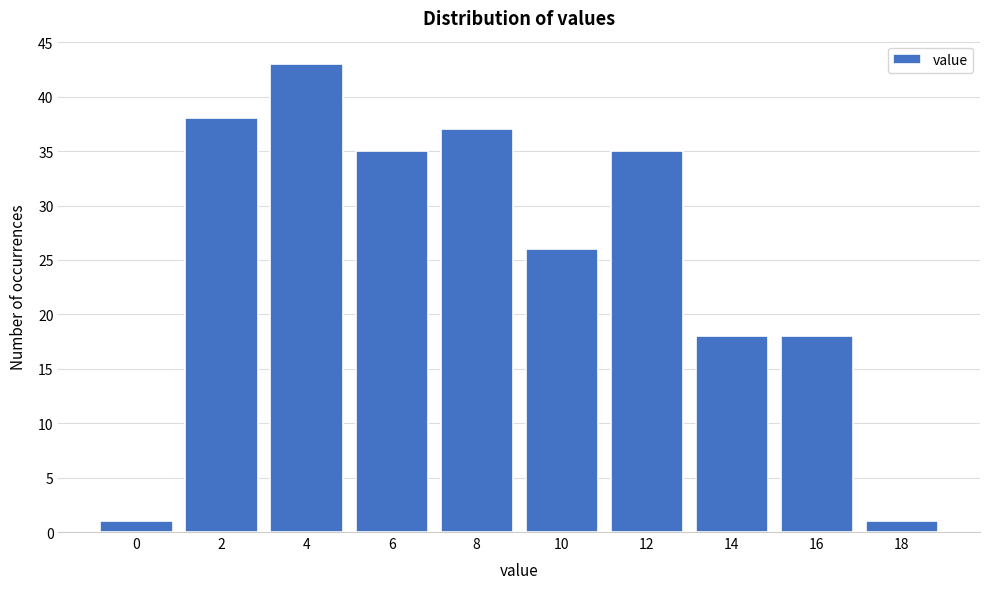

Reading right to left, what are all the values shown in this chart?

1	18	18	35	26	37	35	43	38	1